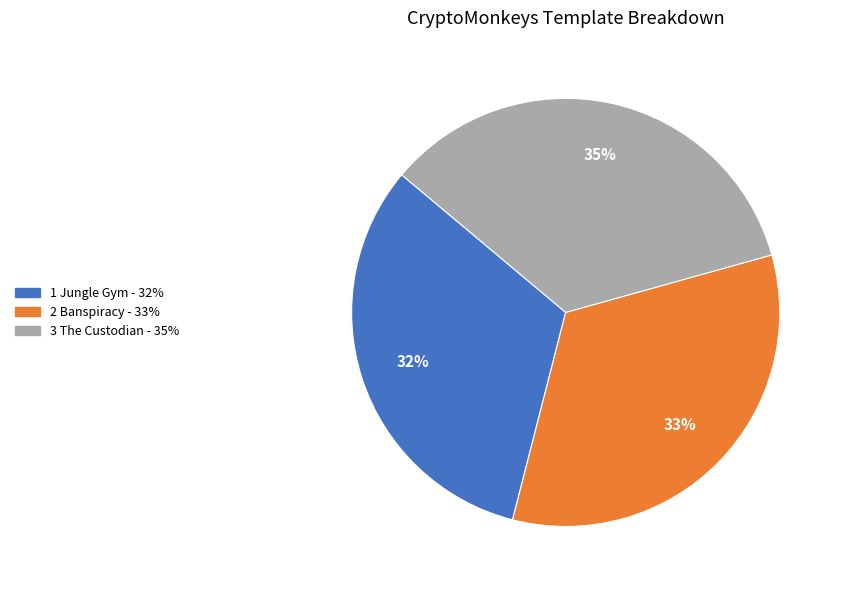

Is there a majority slice in this chart?

No